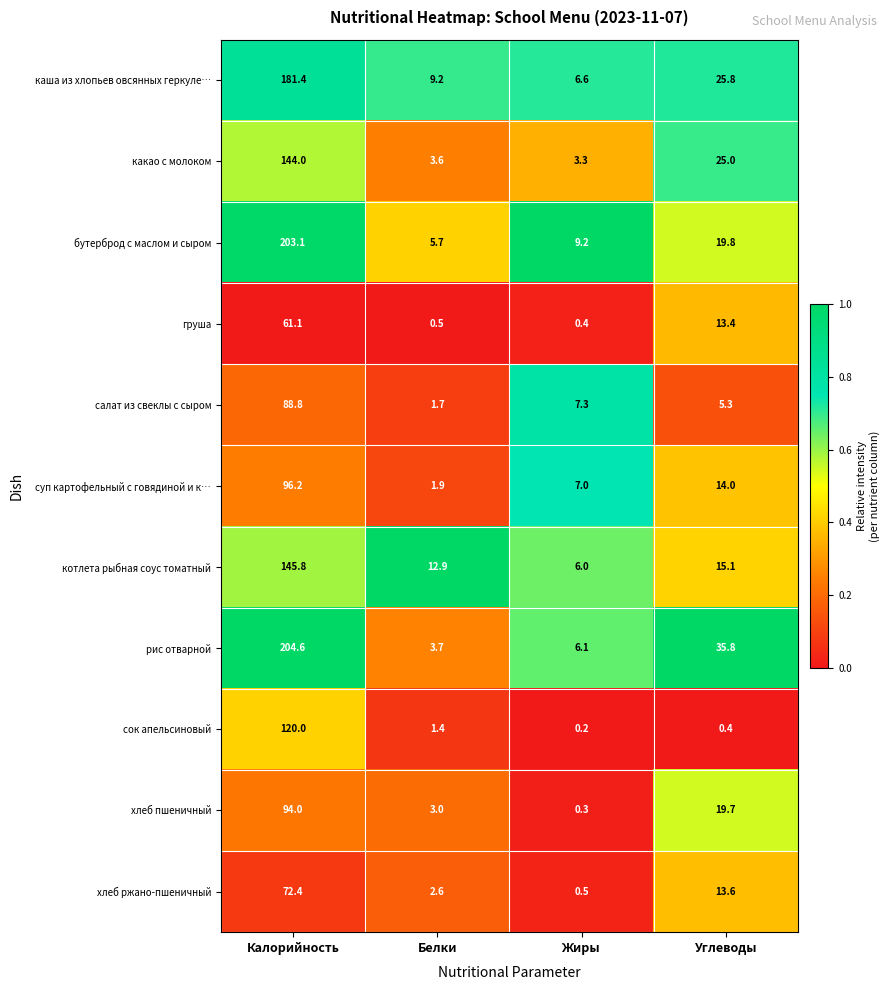

What is the spread (max minus min) of values at Углеводы?

35.4